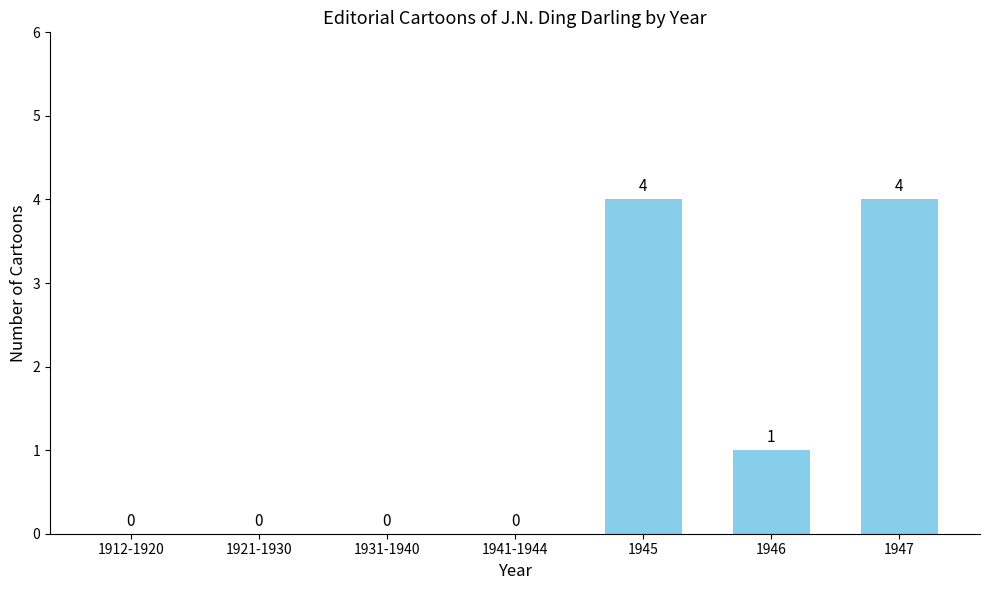

Are the bars horizontal?

No